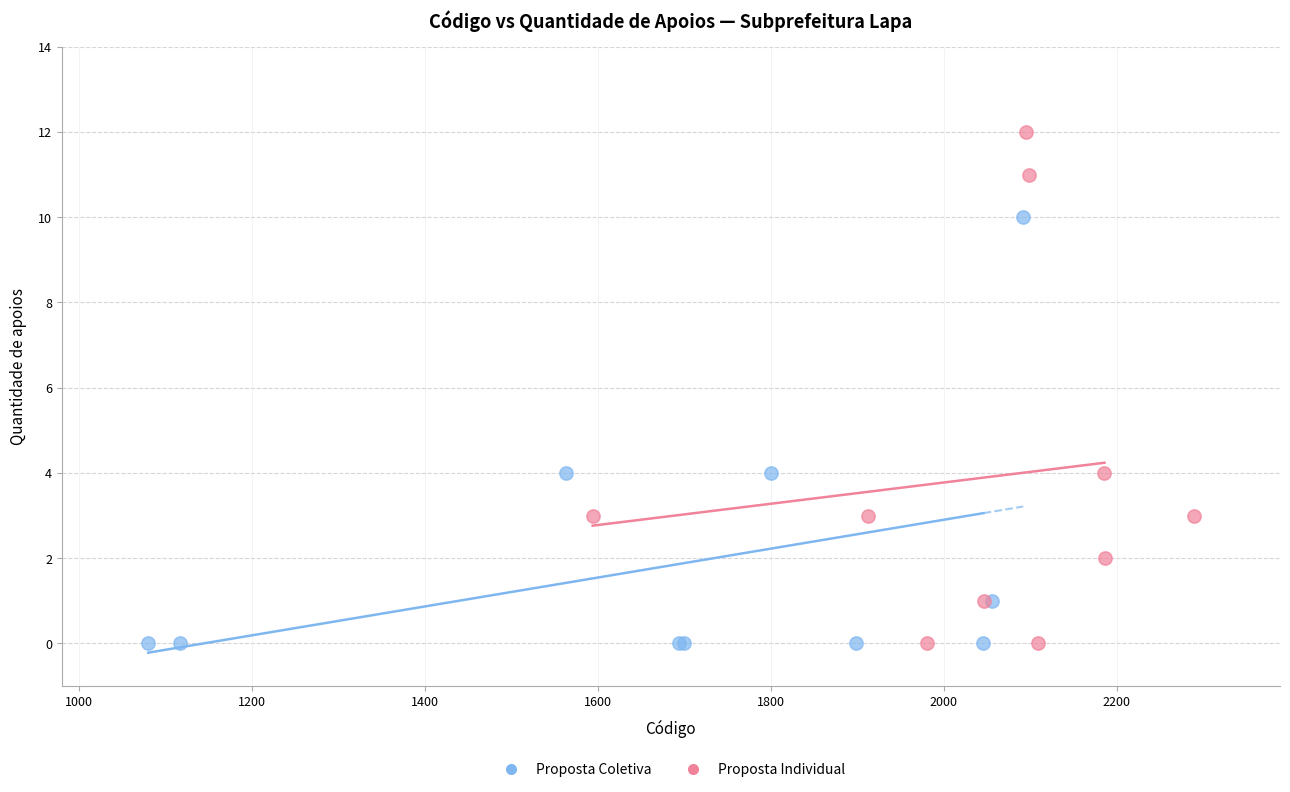

Which series has the largest Y range (max minus min)?

Proposta Individual